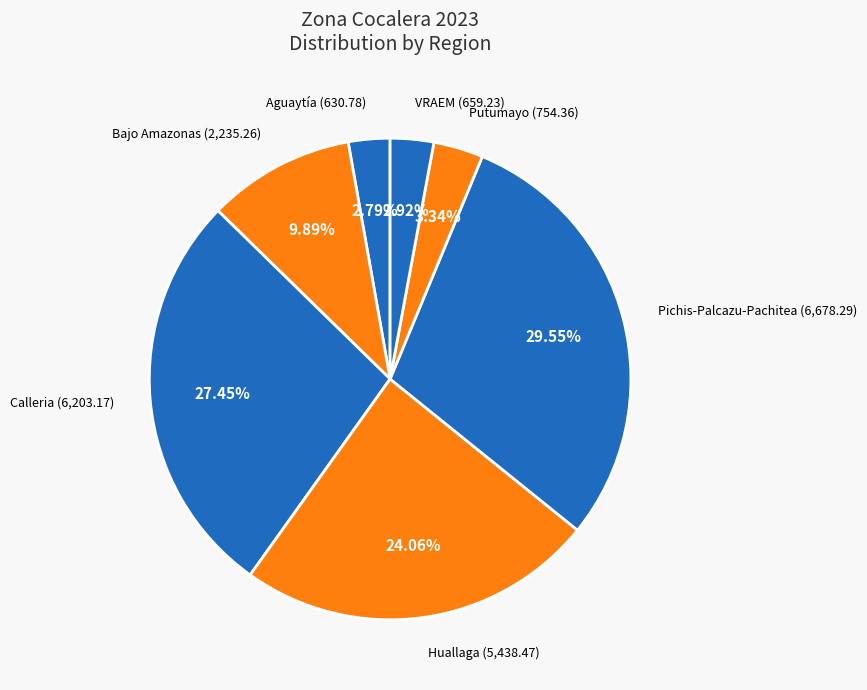

How many segments does this pie chart have?

7